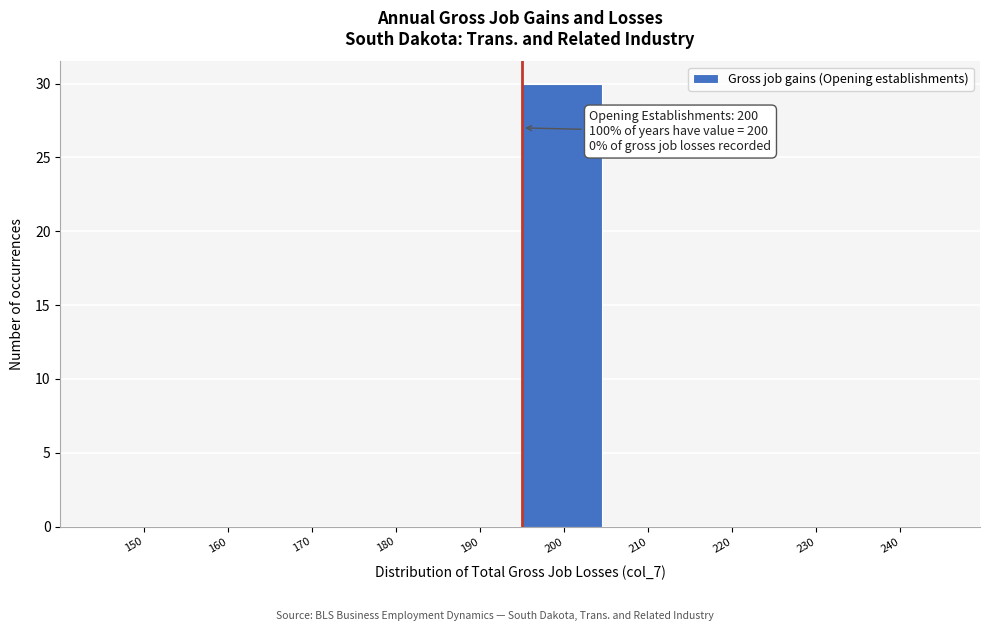

Reading right to left, extract all data points from this chart.

240=0	230=0	220=0	210=0	200=30	190=0	180=0	170=0	160=0	150=0